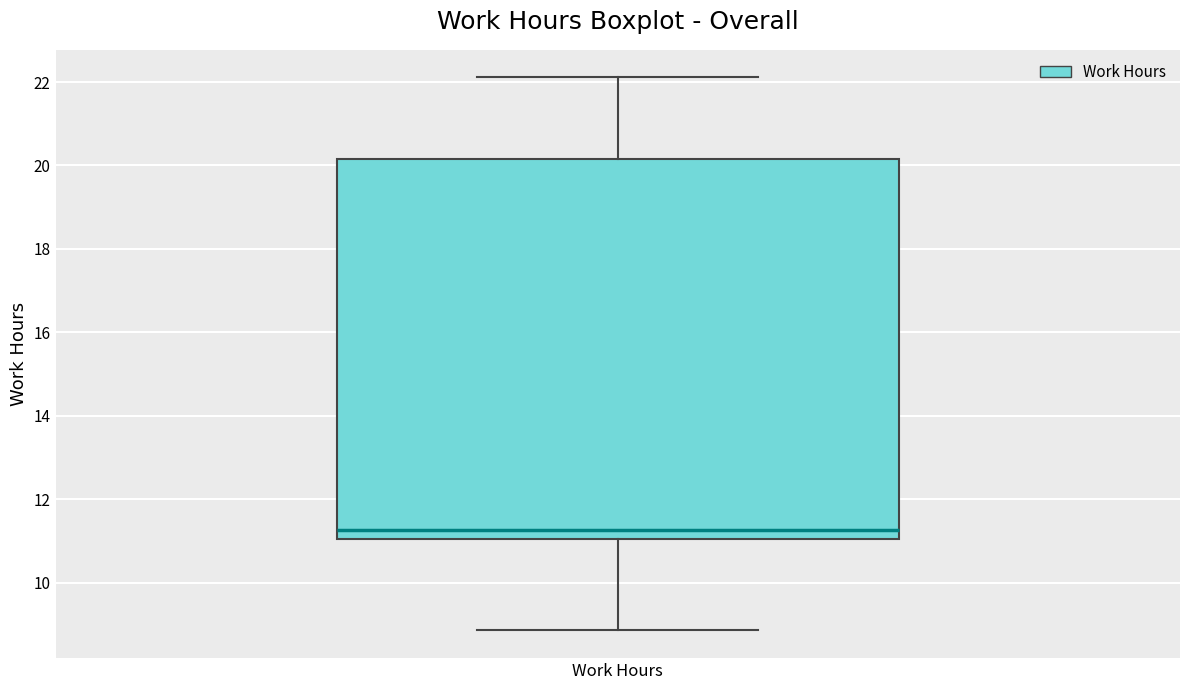

Read this box plot against the y-axis: the position of the median line, the range covered by the box, and the ends of both whiskers. The values are not printed on the chart, so give them approximately, as read against the axis.

median 11.2, box 11.0 to 20.2, whiskers 8.8 to 22.2